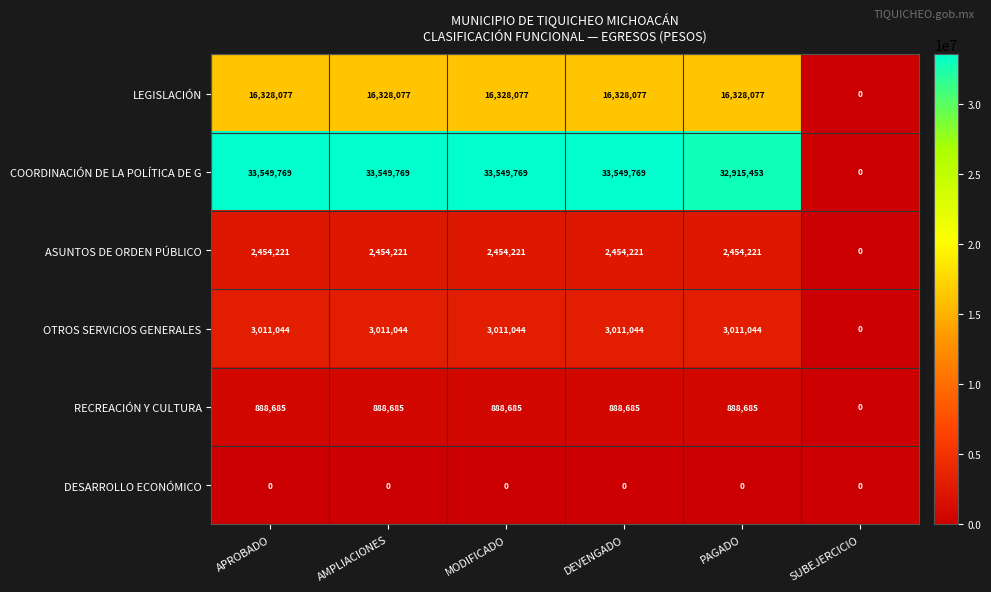

Rank the series at DEVENGADO from highest to lowest value.

COORDINACIÓN DE LA POLÍTICA DE G, LEGISLACIÓN, OTROS SERVICIOS GENERALES, ASUNTOS DE ORDEN PÚBLICO, RECREACIÓN Y CULTURA, DESARROLLO ECONÓMICO